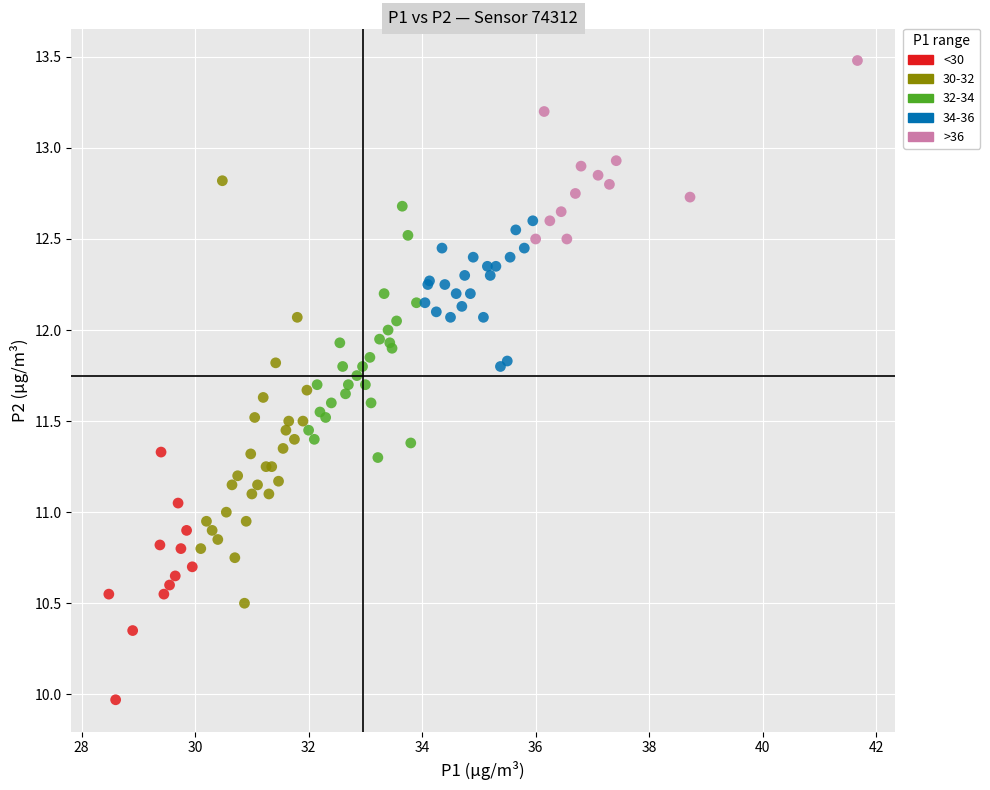

What are all the series names shown in the legend?

<30, 30-32, 32-34, 34-36, >36